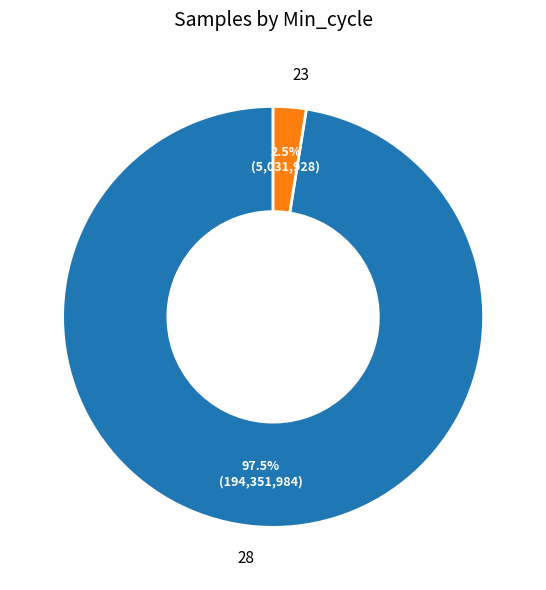

Does any single category account for the majority?

Yes